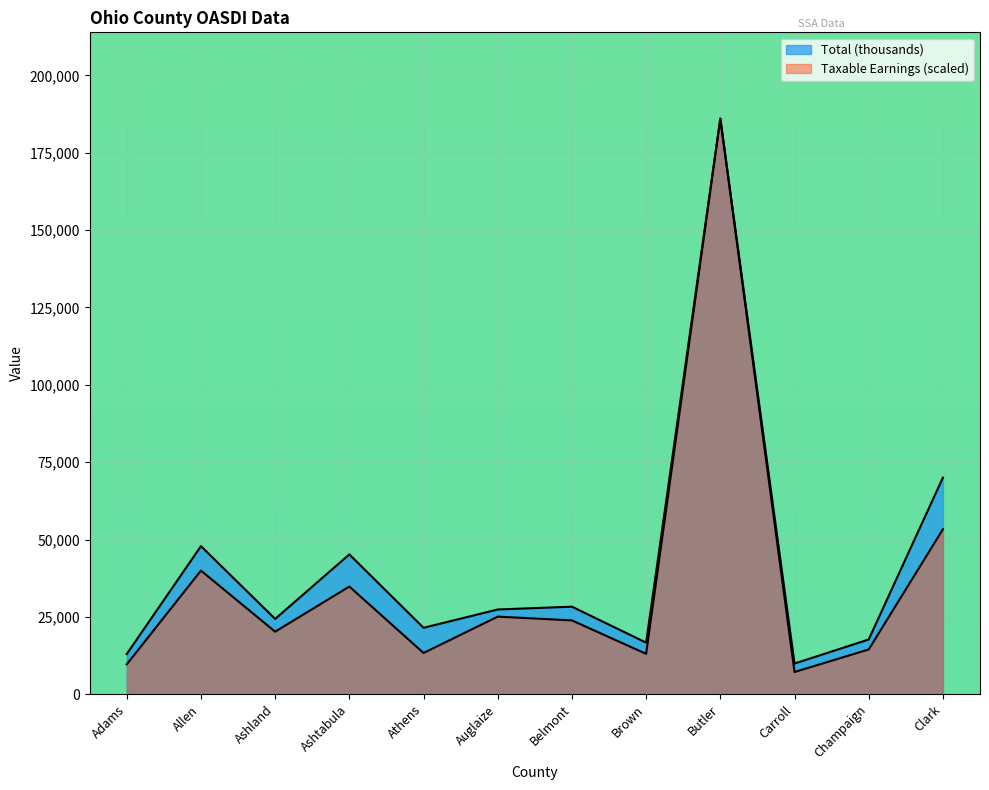

How many lines are shown in the chart?

2